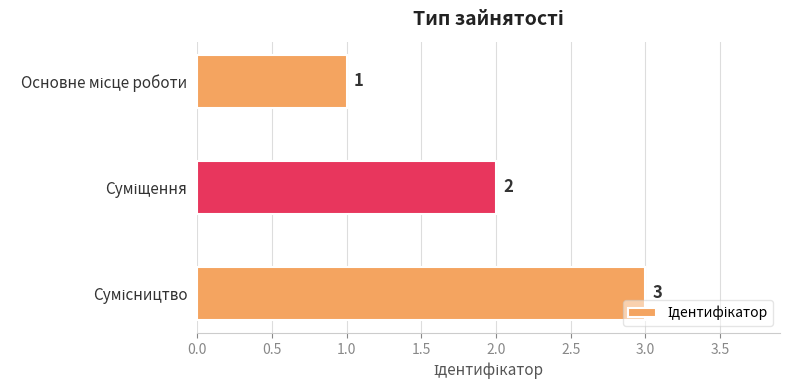

What is the sum of all values?

6